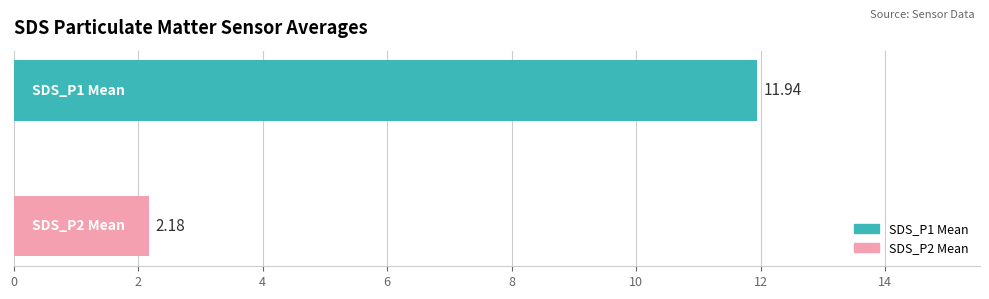

What is the difference between the maximum and minimum values?

9.8